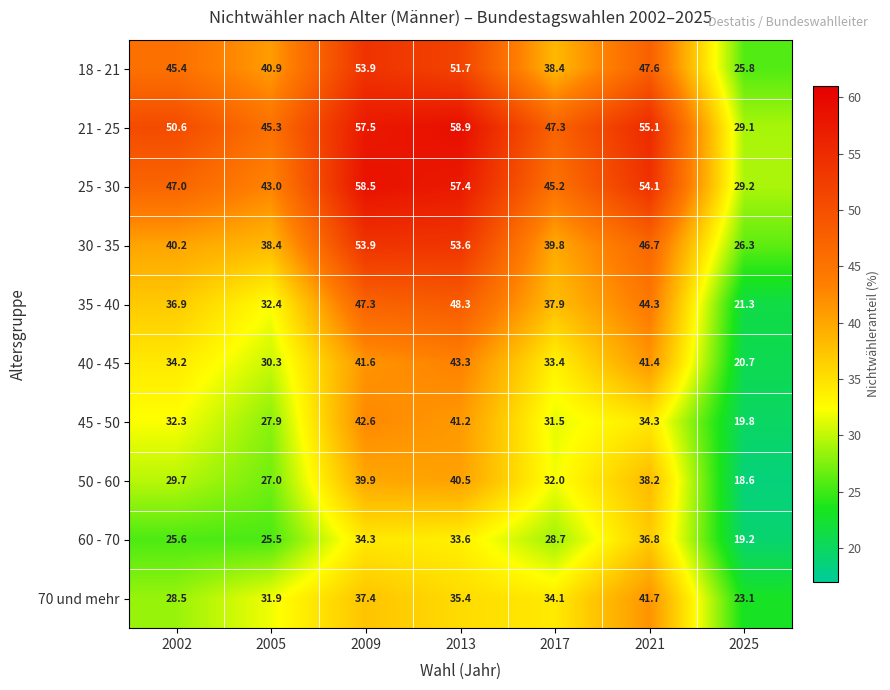

What is the sum of the 21 - 25 values at 2025 and 2017?

76.4